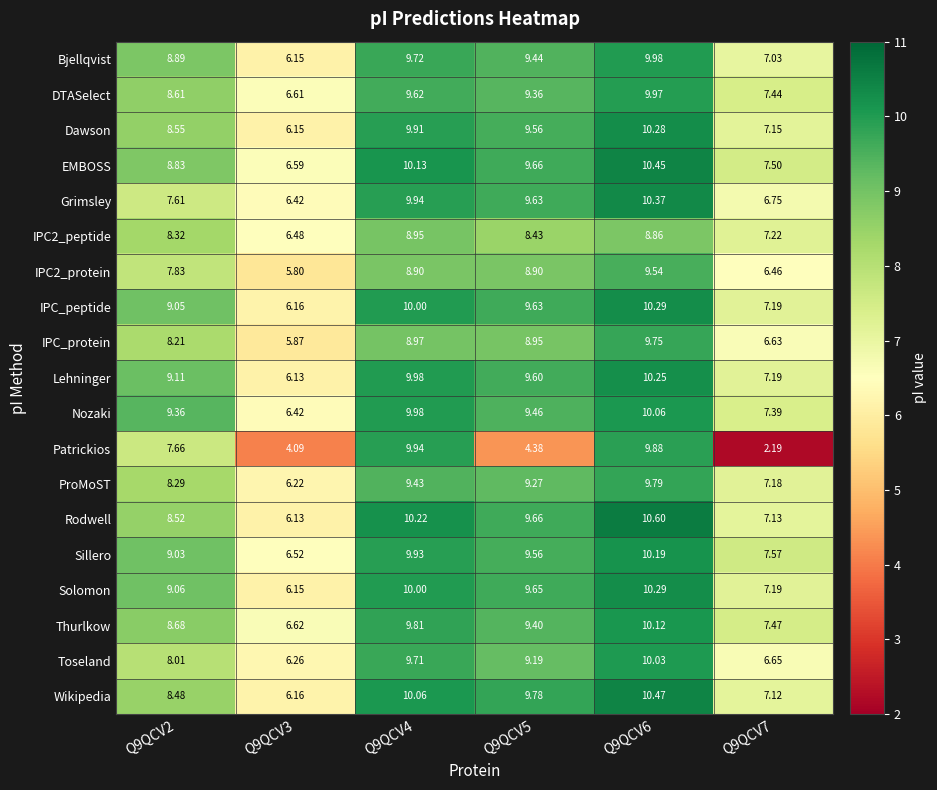

Is the value of Patrickios at Q9QCV5 greater than the value of Thurlkow at Q9QCV6?

No